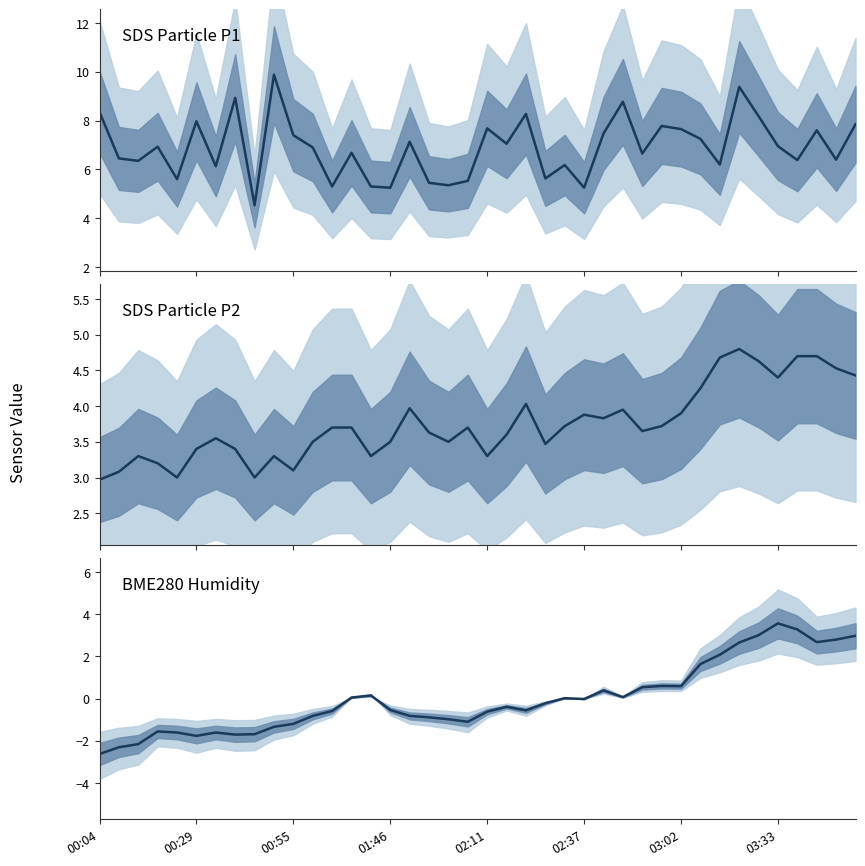

How many values in the SDS Particle P2 series are below 3?

1